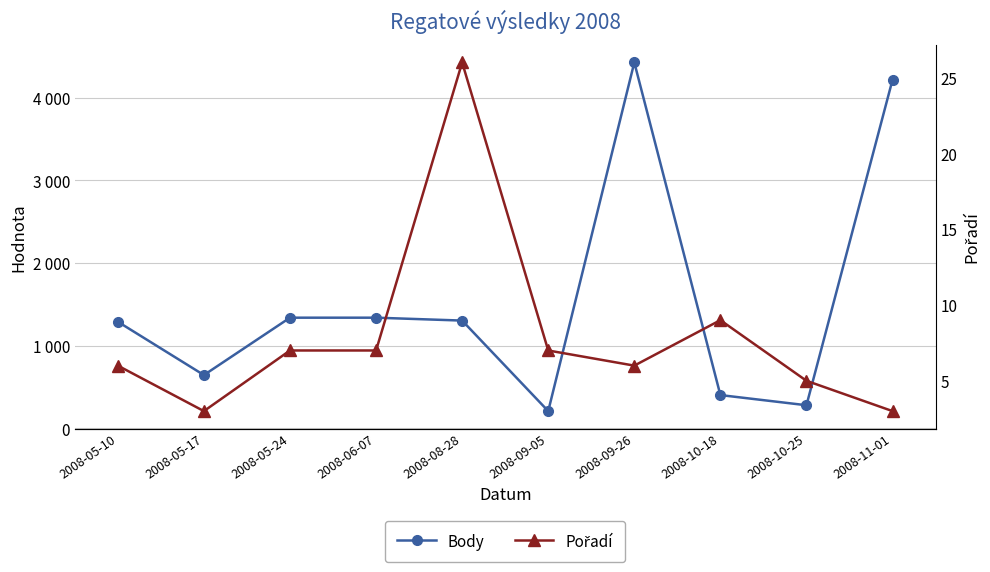

How many interior local peaks does the Body series have?

1